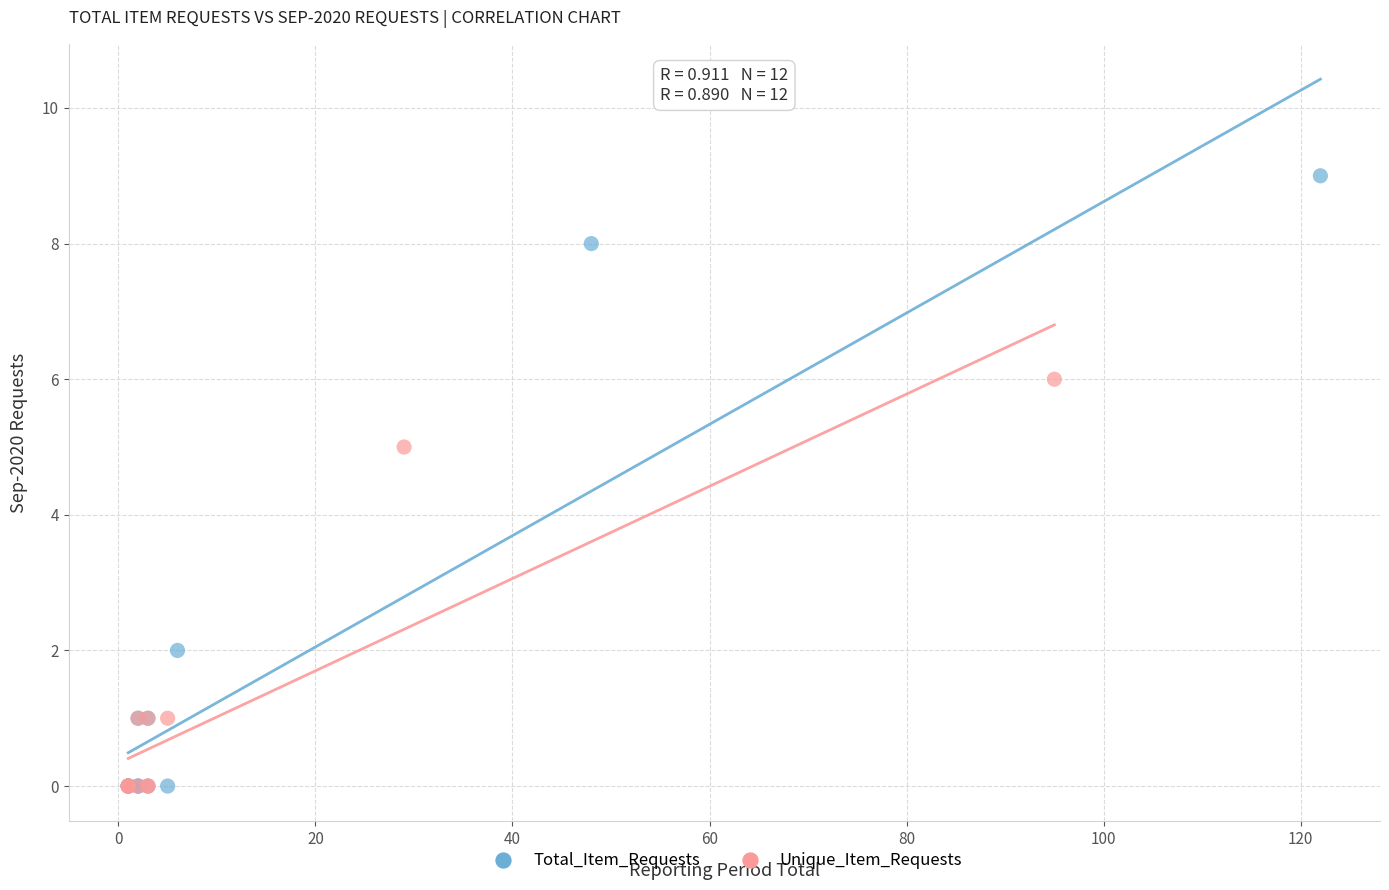

Which series contains the highest Y value?

Total_Item_Requests